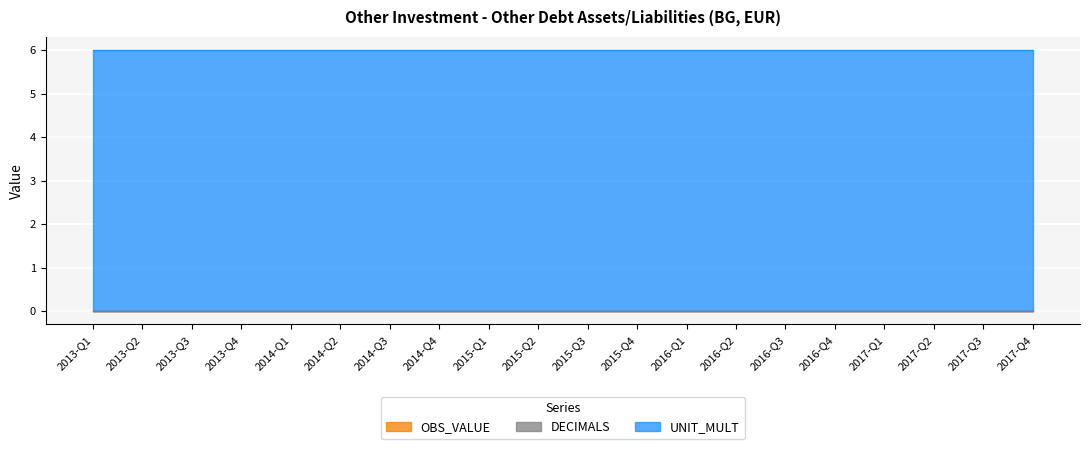

Between 2014-Q2 and 2016-Q4, which series saw the biggest shift?

OBS_VALUE